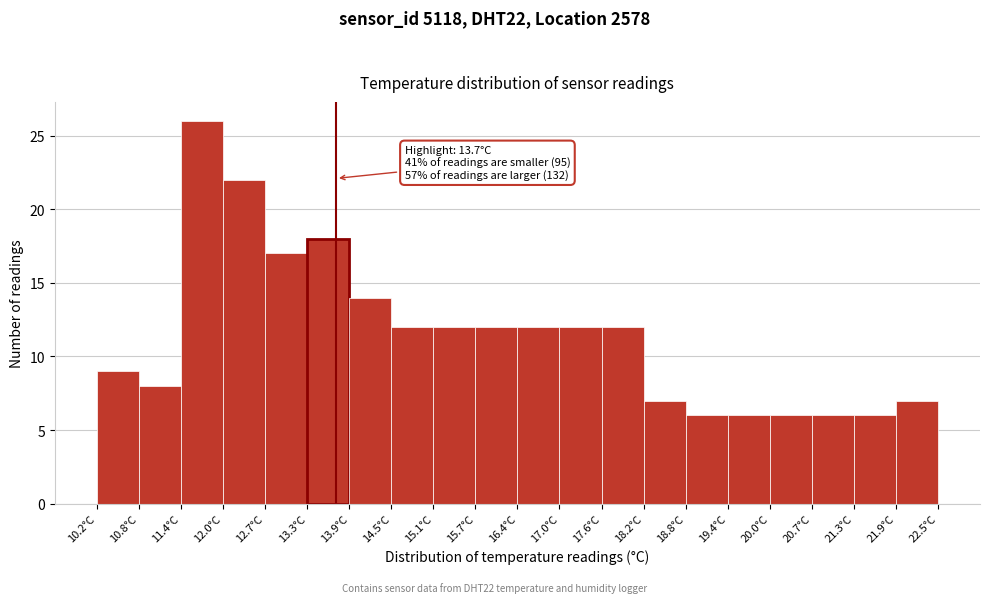

Which range on the x-axis has the tallest bar?

11.4 to 12.0